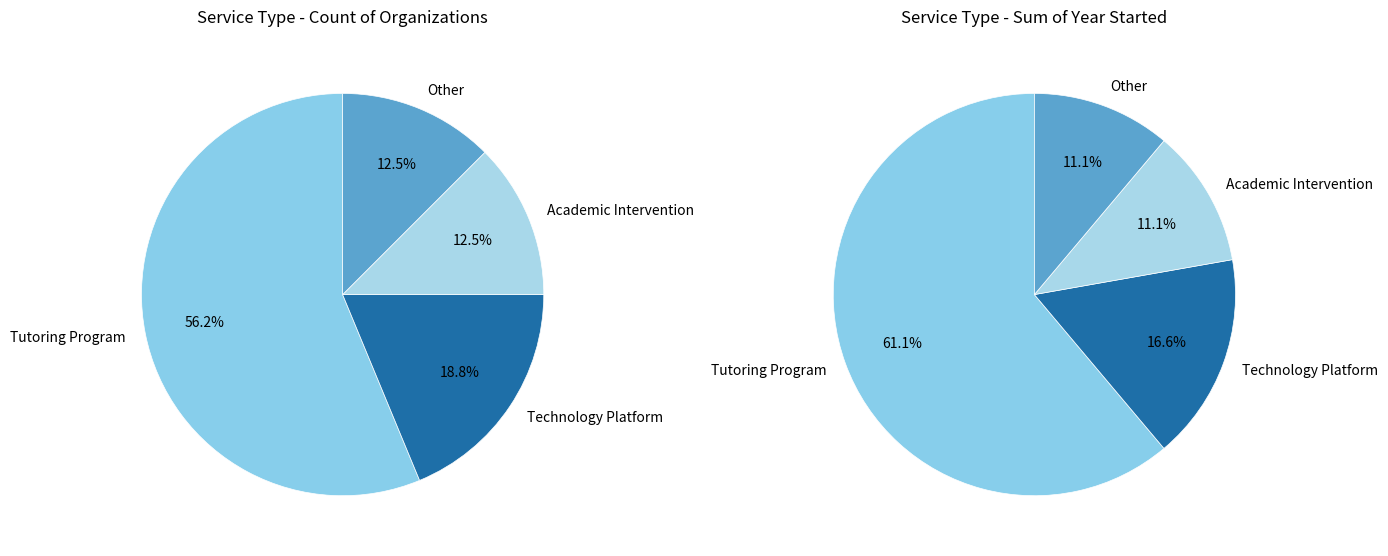

What percentage is the Other slice, to the nearest percent?

12%